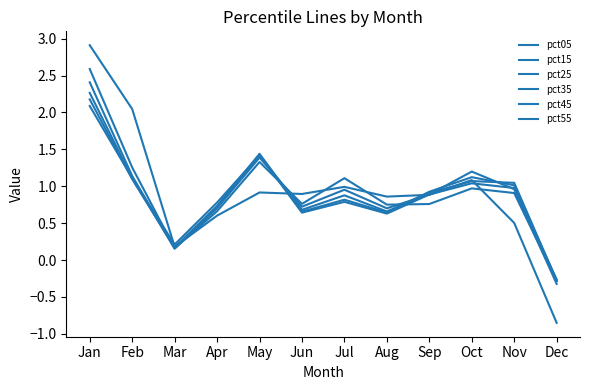

List the labels in order of pct55 value, largest first.

Jan, May, Oct, Feb, Nov, Sep, Jul, Apr, Jun, Aug, Mar, Dec